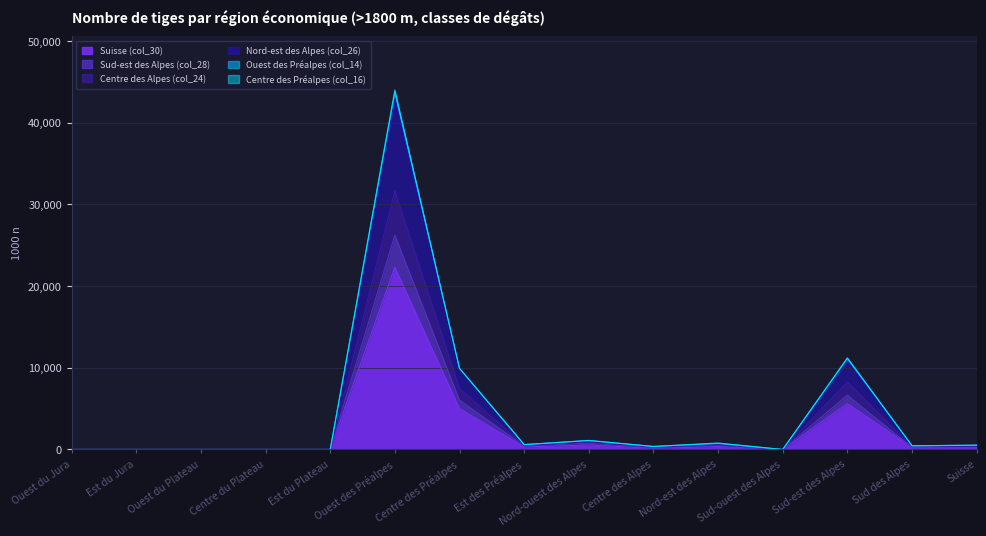

What is the difference between the Nord-est des Alpes (col_26) values at Sud-ouest des Alpes and Centre des Préalpes?

9929